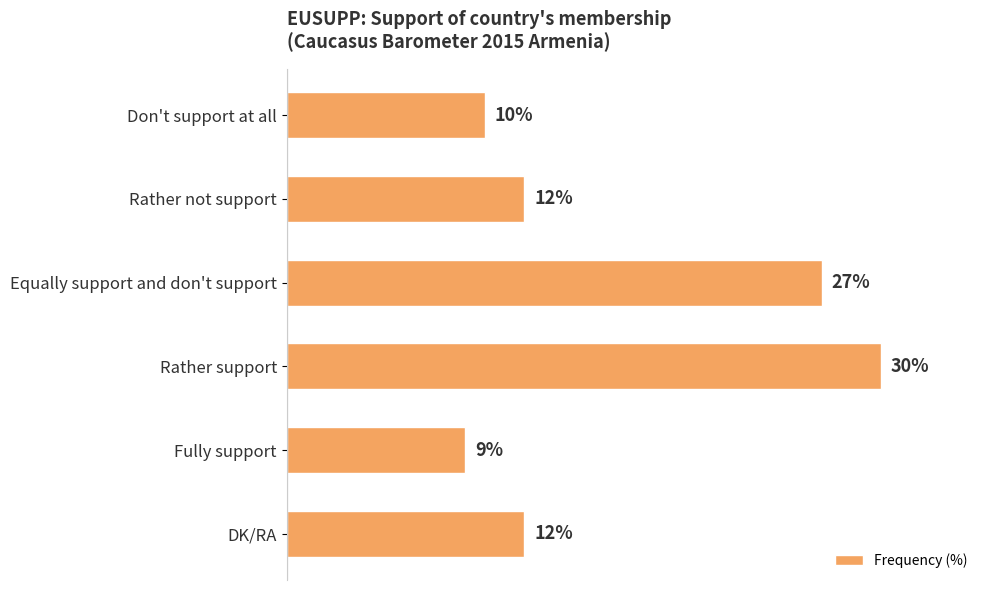

Between Rather support and Equally support and don't support, which is larger?

Rather support